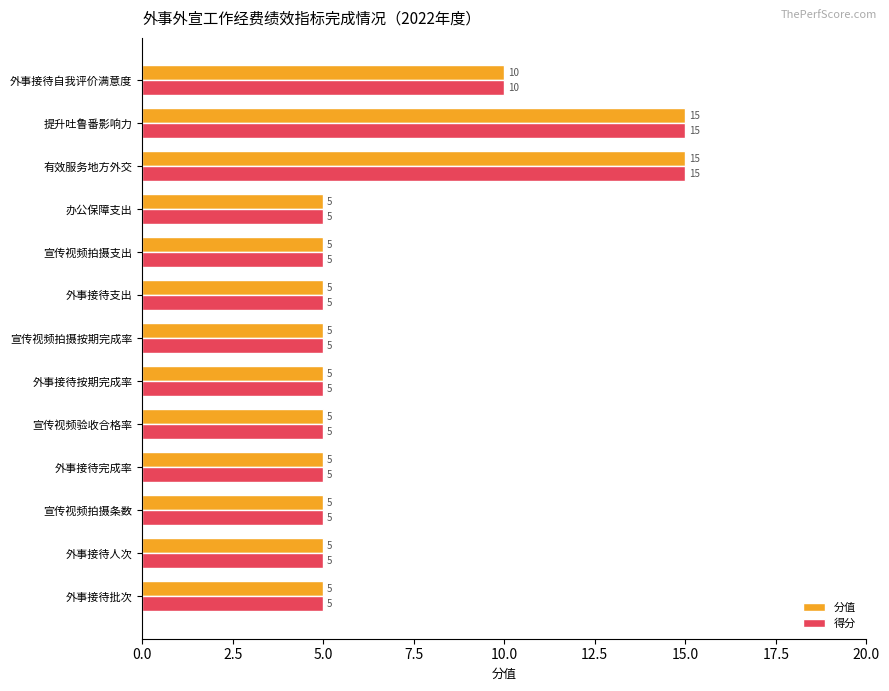

What value does the 得分 series have at 宣传视频验收合格率?

5